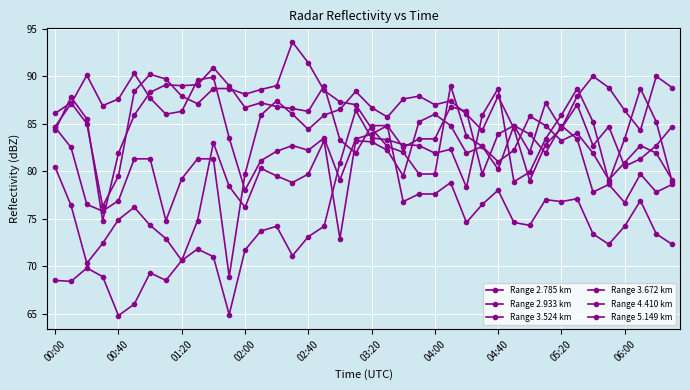

Does the chart have visible grid lines?

Yes